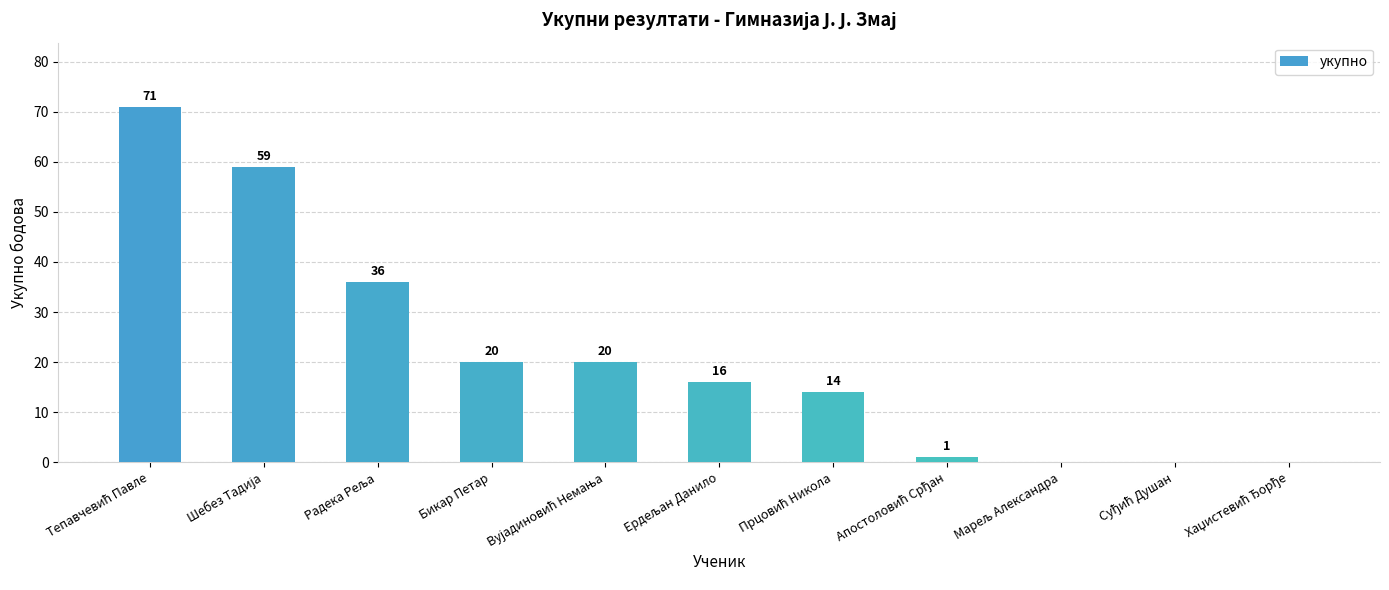

What is the greatest value displayed?

71